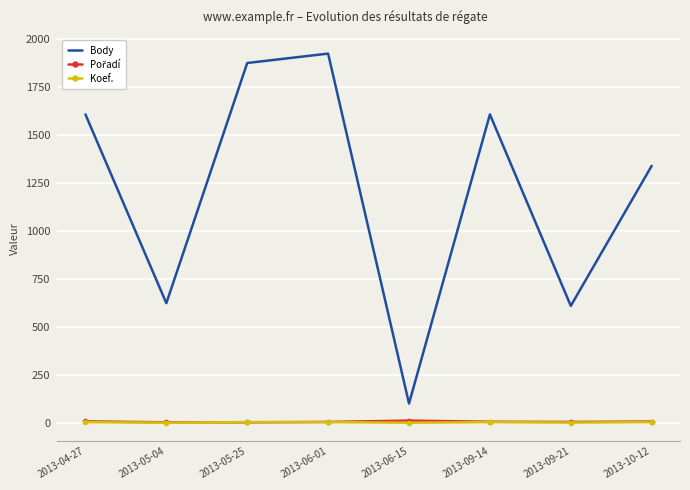

What is the sum of all Koef. values?

24